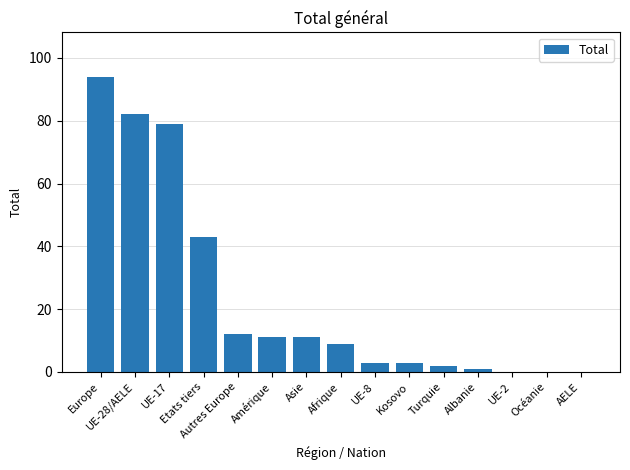

Is it true that the value at Amérique is 11?

True